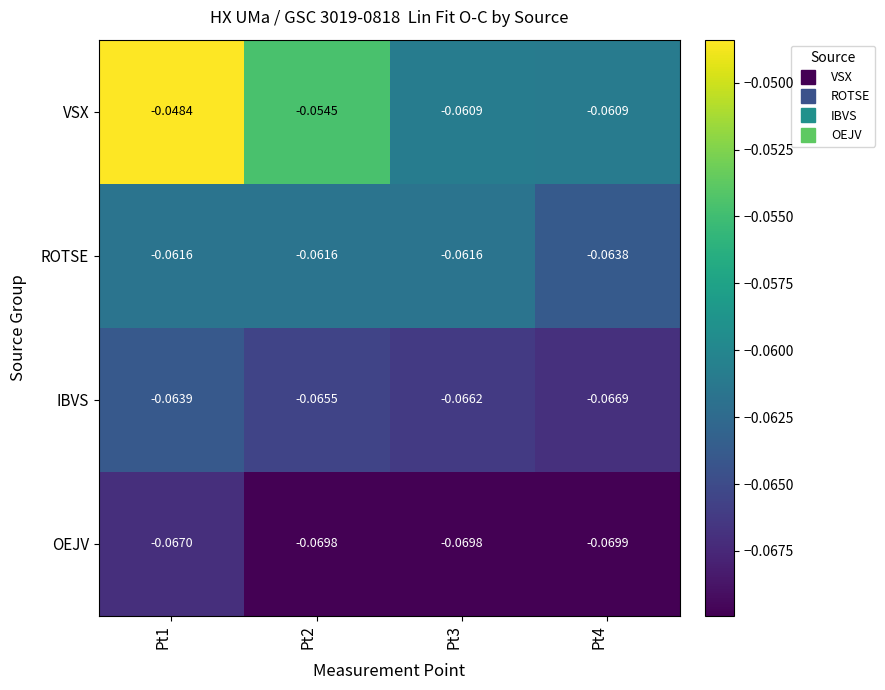

Is the value of VSX at Pt2 greater than the value of ROTSE at Pt2?

Yes